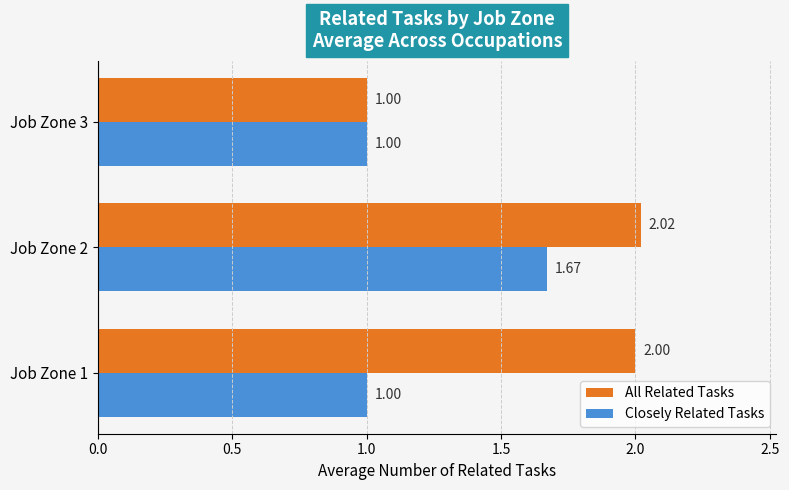

What is the total value across all series at Job Zone 1?

3.0